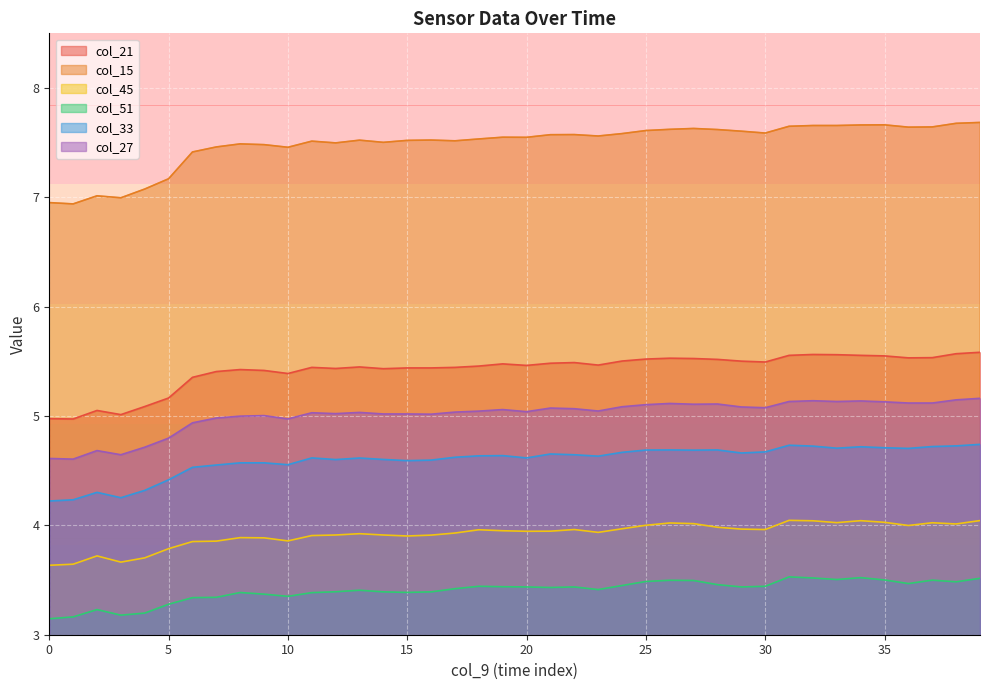

Which series has the widest spread of values?

col_15